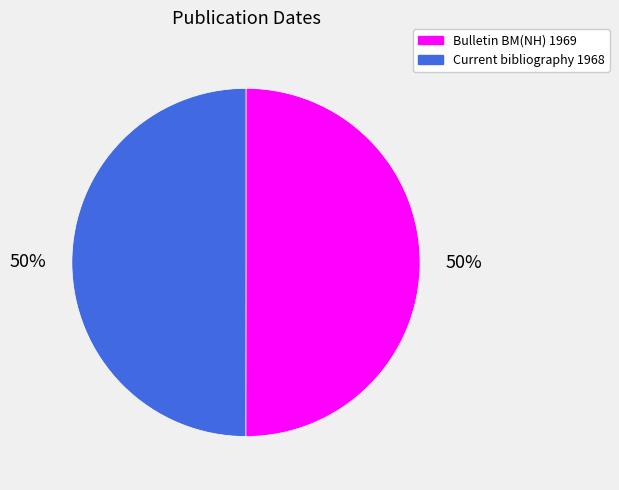

To the nearest percent, what is the average slice percentage?

50%